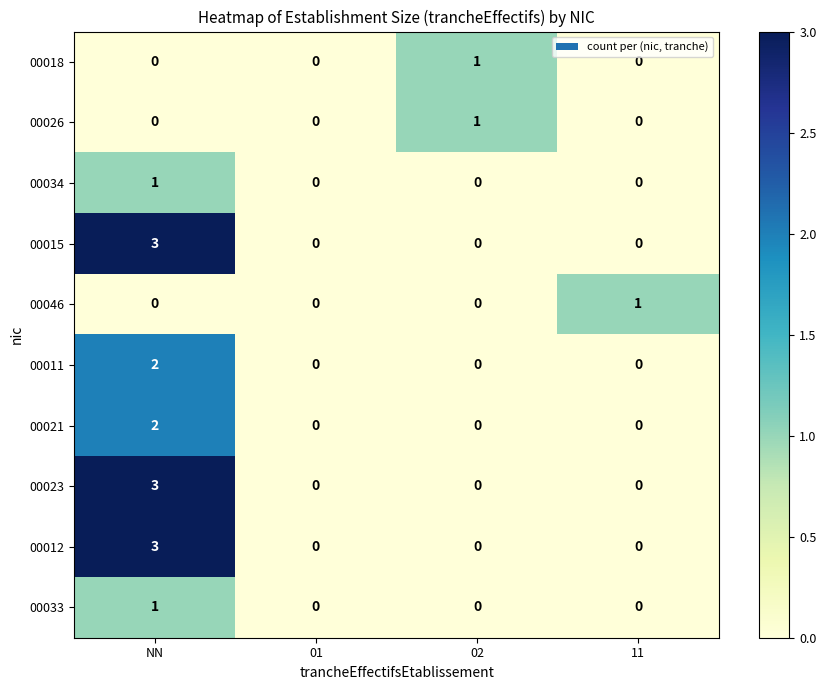

True or false: 00011 has a value of 0 at 11.

True